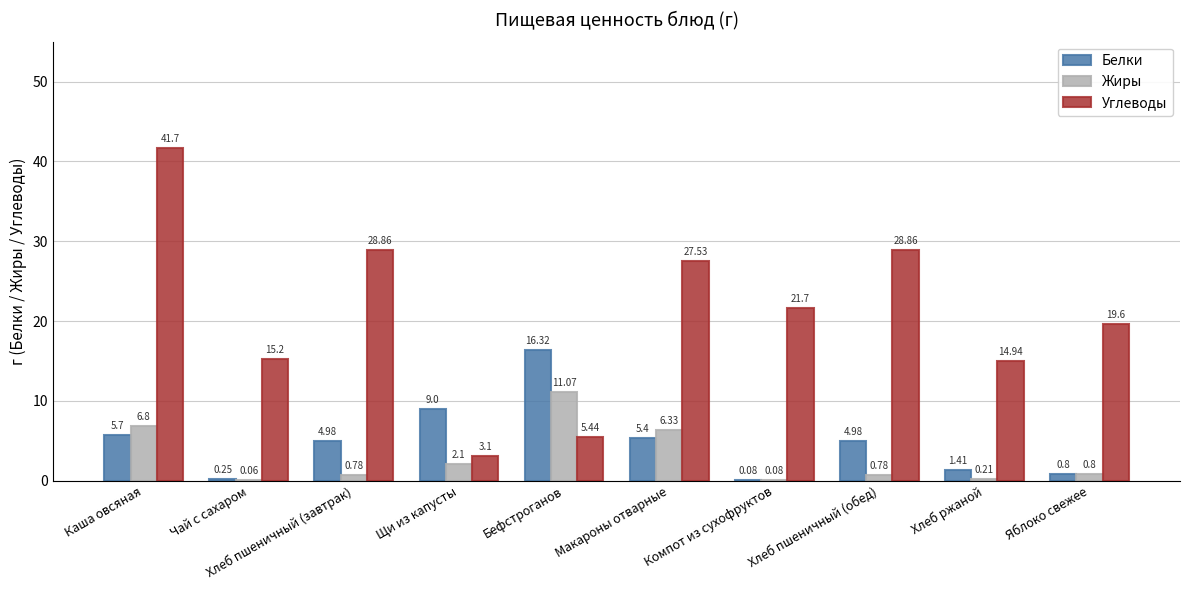

True or false: Углеводы has a value of 8.8 at Компот из сухофруктов.

False